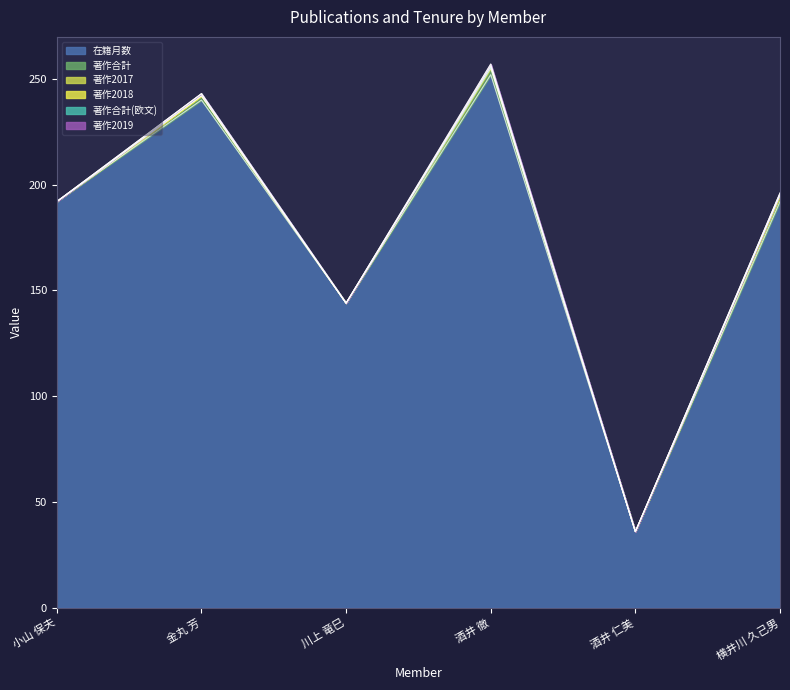

What are all the series names shown in the legend?

在籍月数, 著作合計, 著作2017, 著作2018, 著作合計(欧文), 著作2019